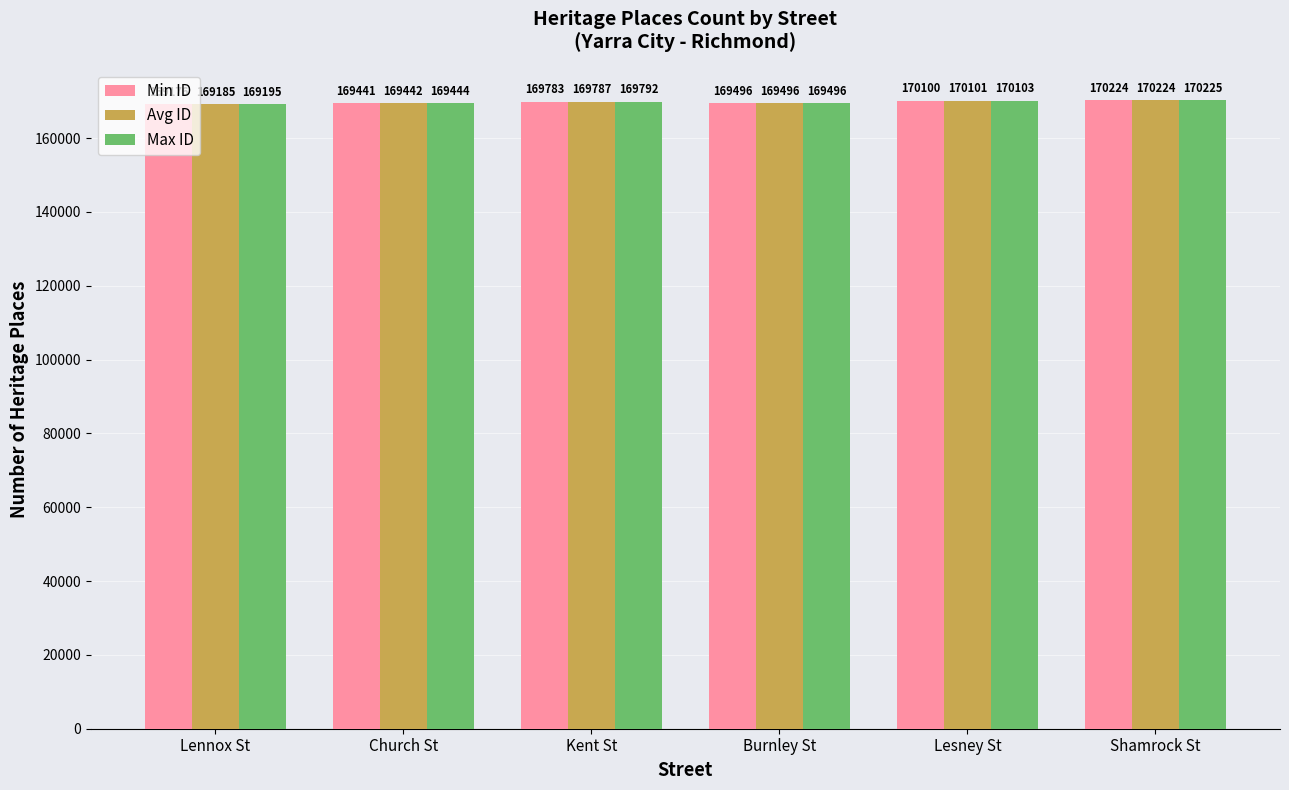

At which label does Avg ID first exceed 169787?

Kent St